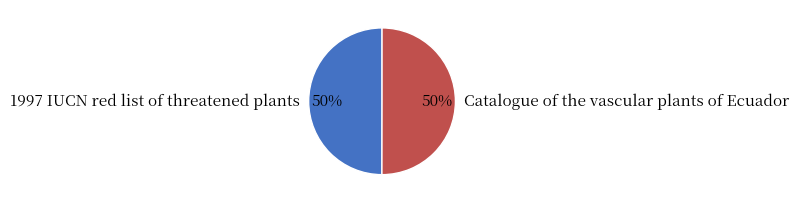

What percentage is the Catalogue of the vascular plants of Ecuador slice, to the nearest percent?

50%